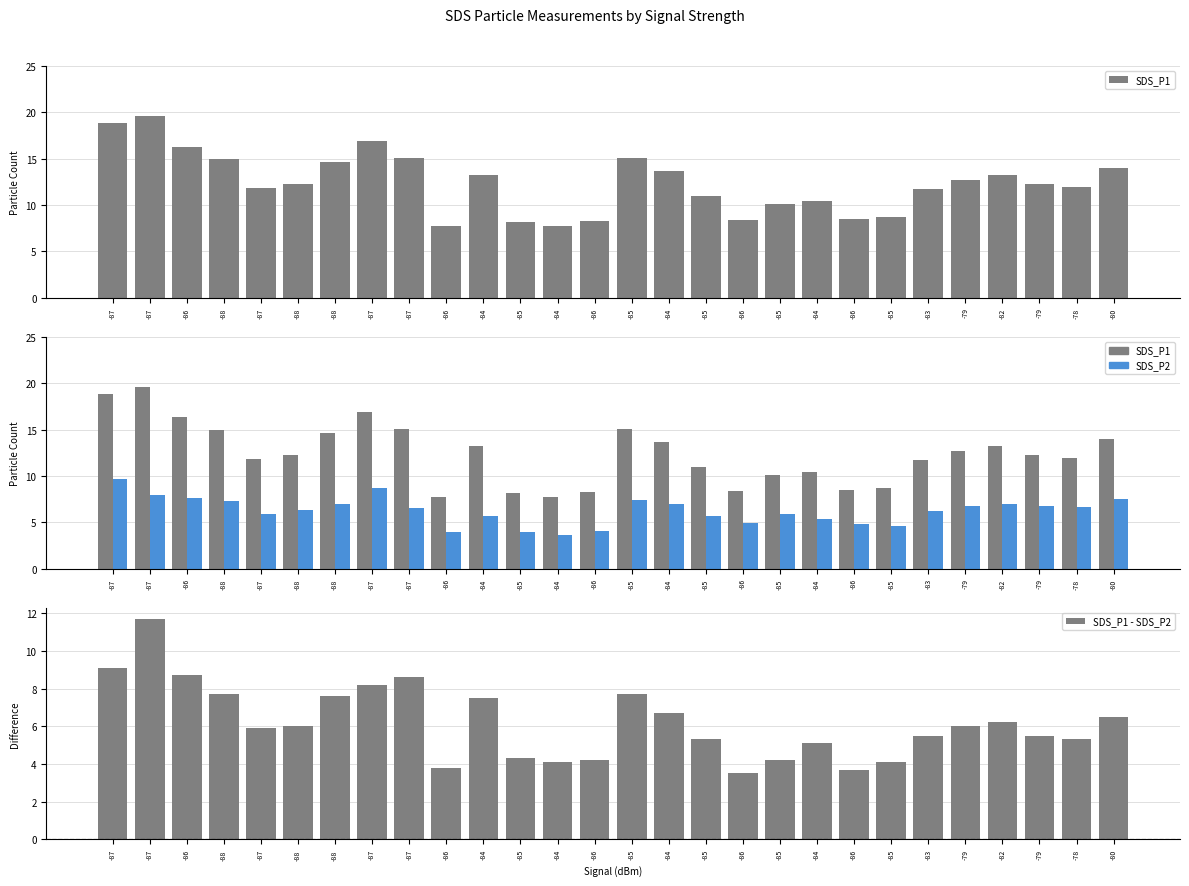

Is the value of SDS_P2 at -85 greater than the value of SDS_P1 - SDS_P2 at -84?

No